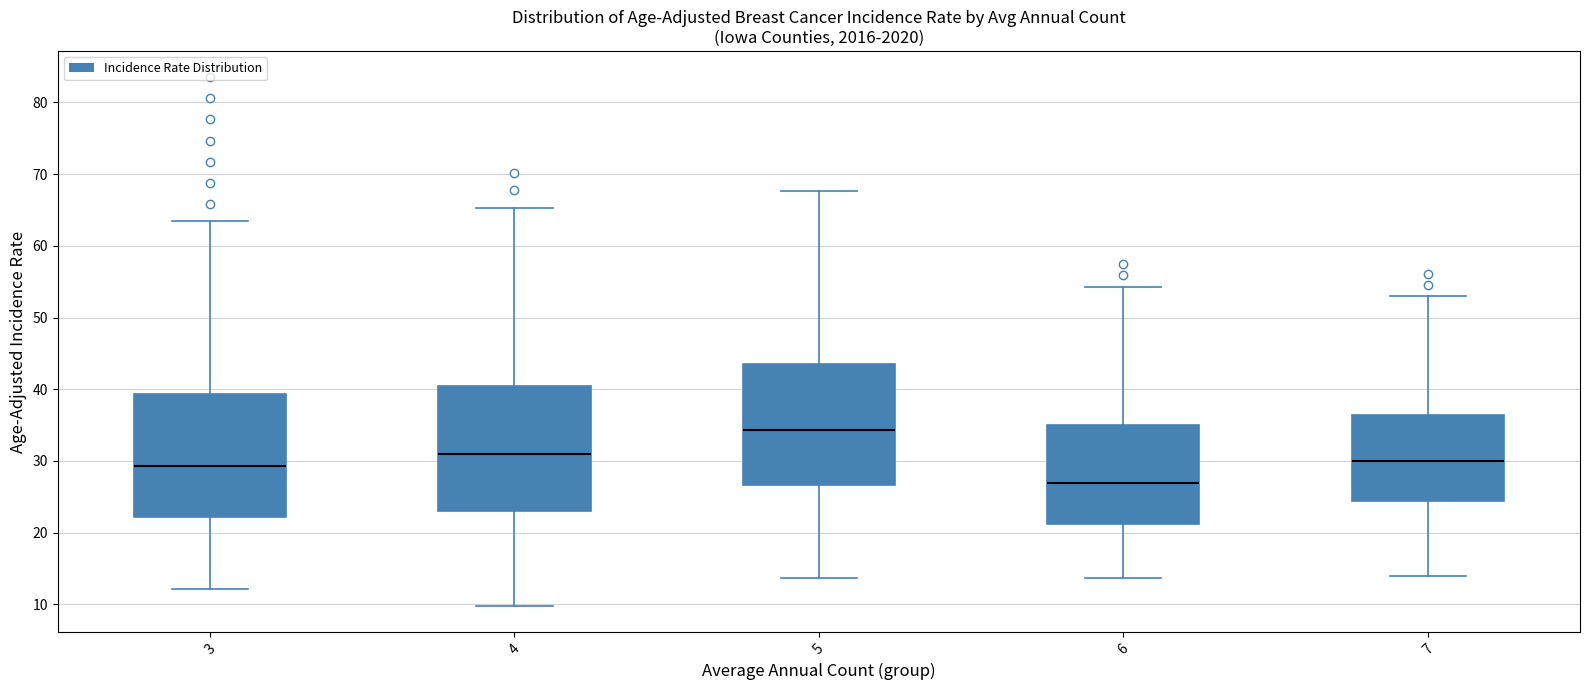

Which box has the highest median line?

5